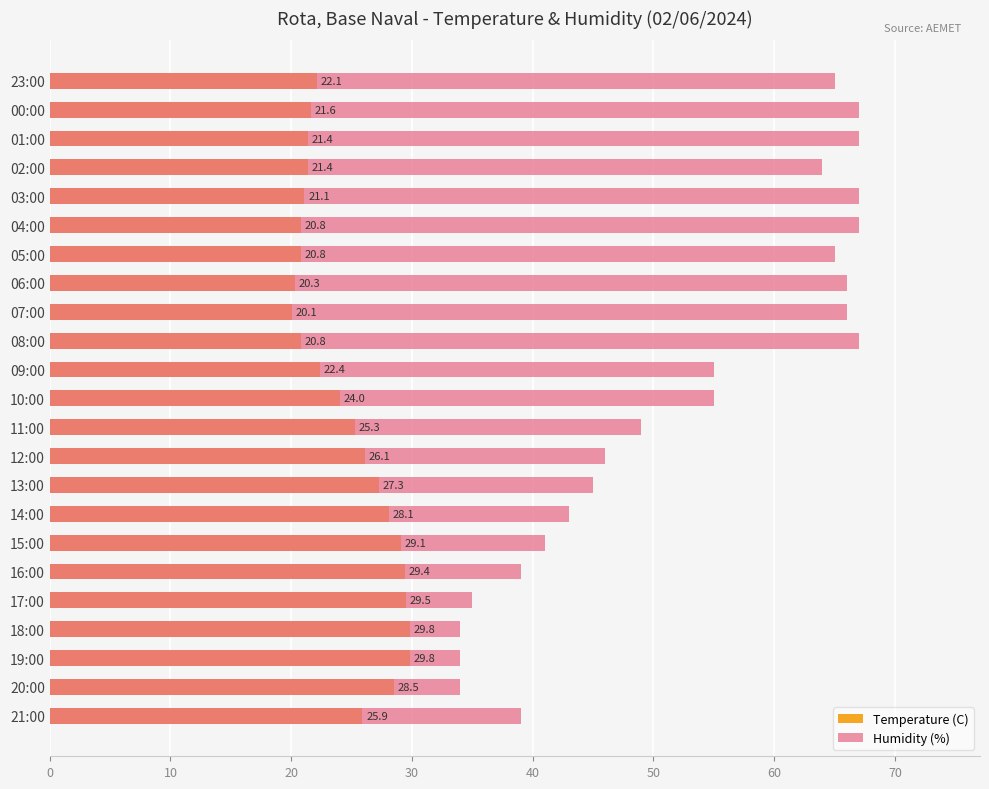

How many bars are there in total?

46